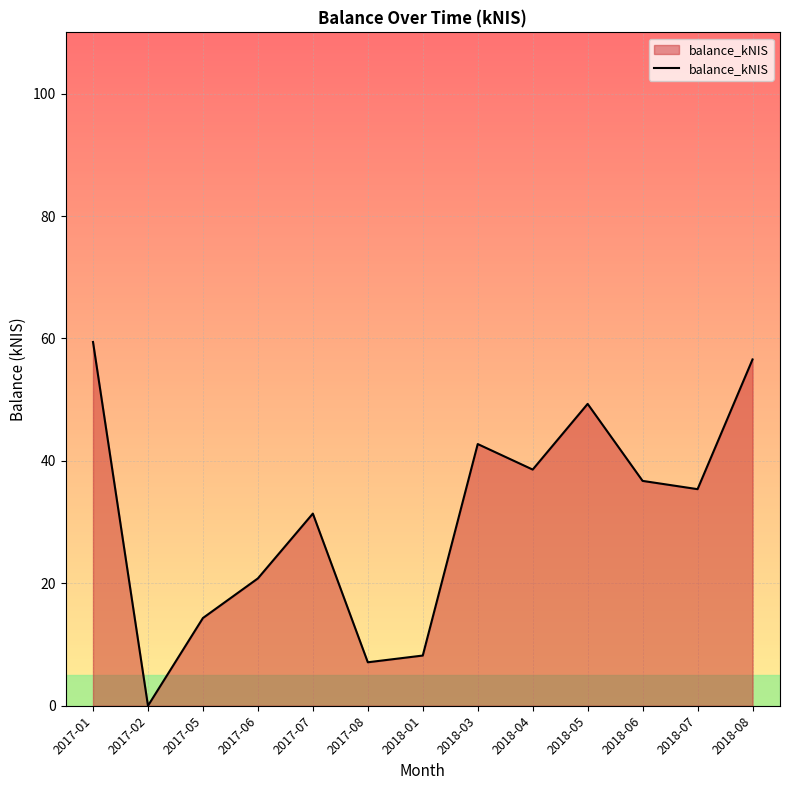

How many interior local valleys (lower than both neighbors) does the data have?

4